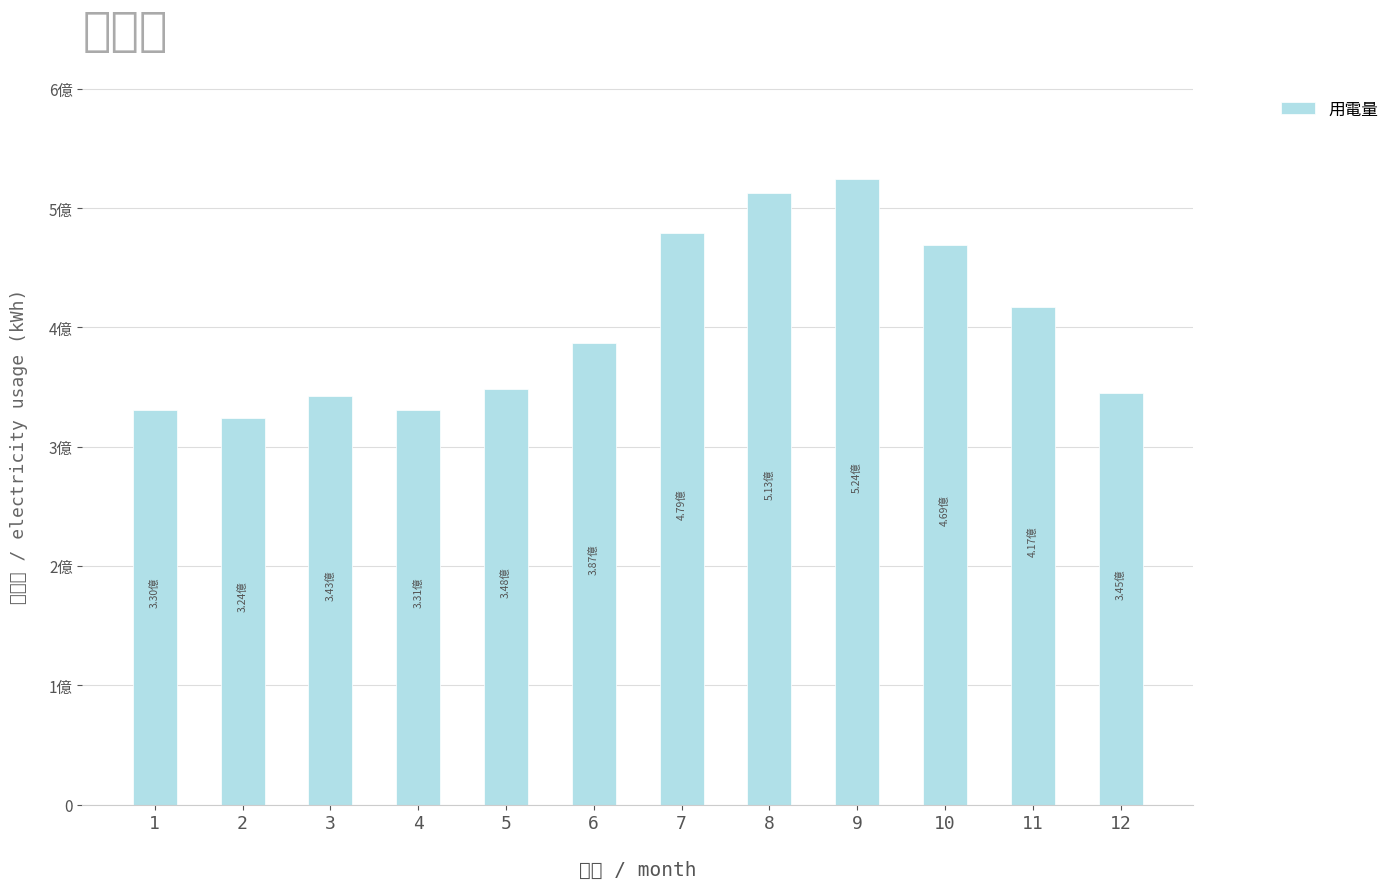

How many bars are there in total?

12